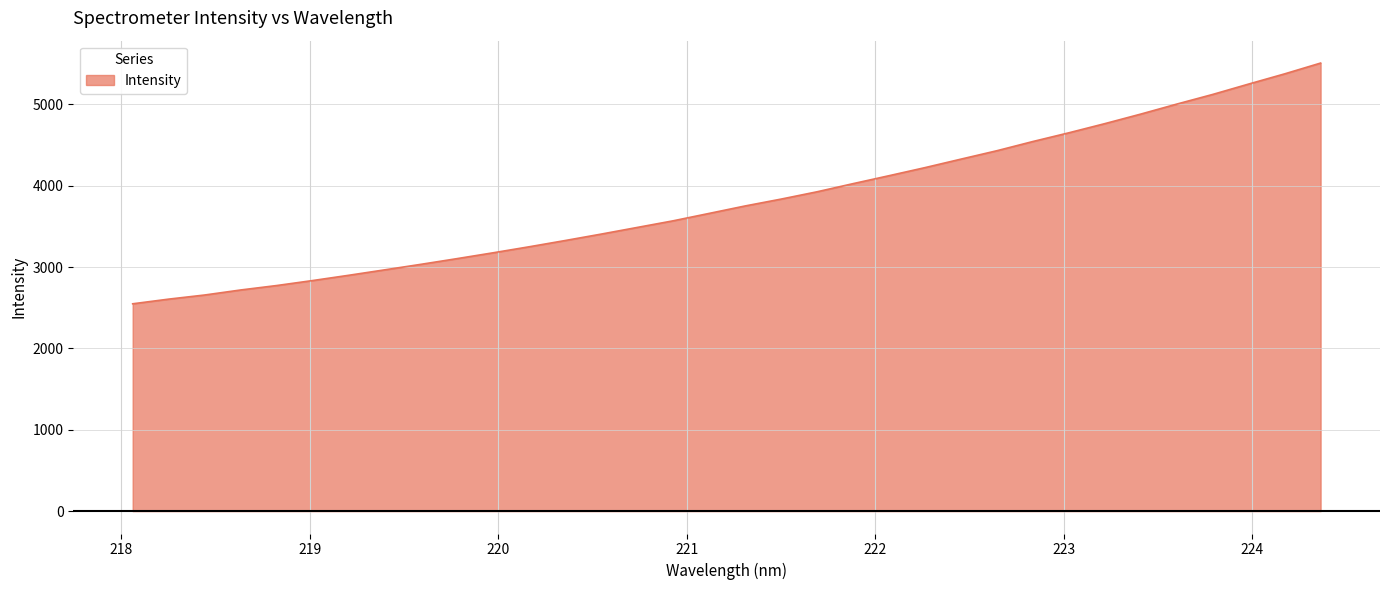

What is the difference between the maximum and minimum values?

2958.8